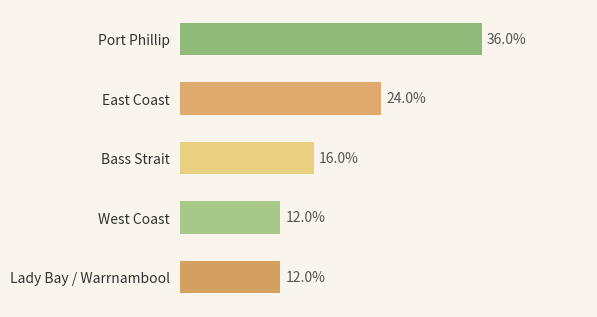

Are the bars horizontal?

Yes